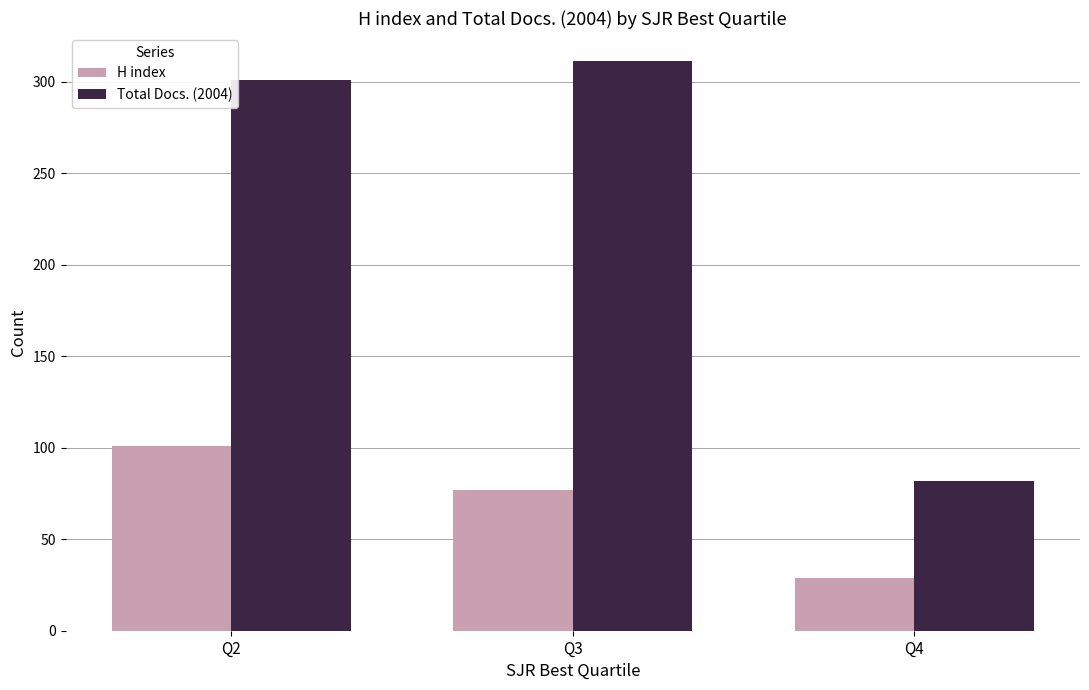

What value does the Total Docs. (2004) series have at Q3?

311